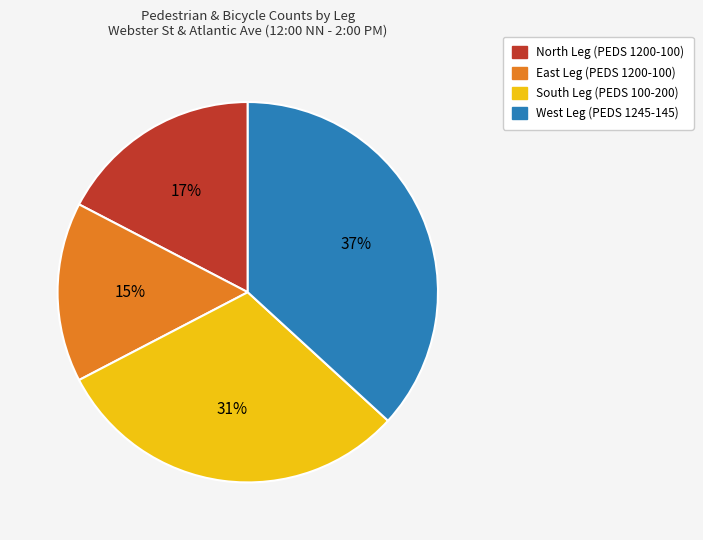

Which slice is the smallest?

East Leg (PEDS 1200-100)